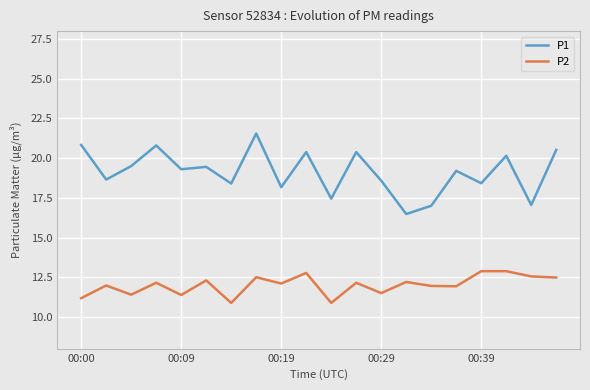

What is the minimum value for P1?

16.5